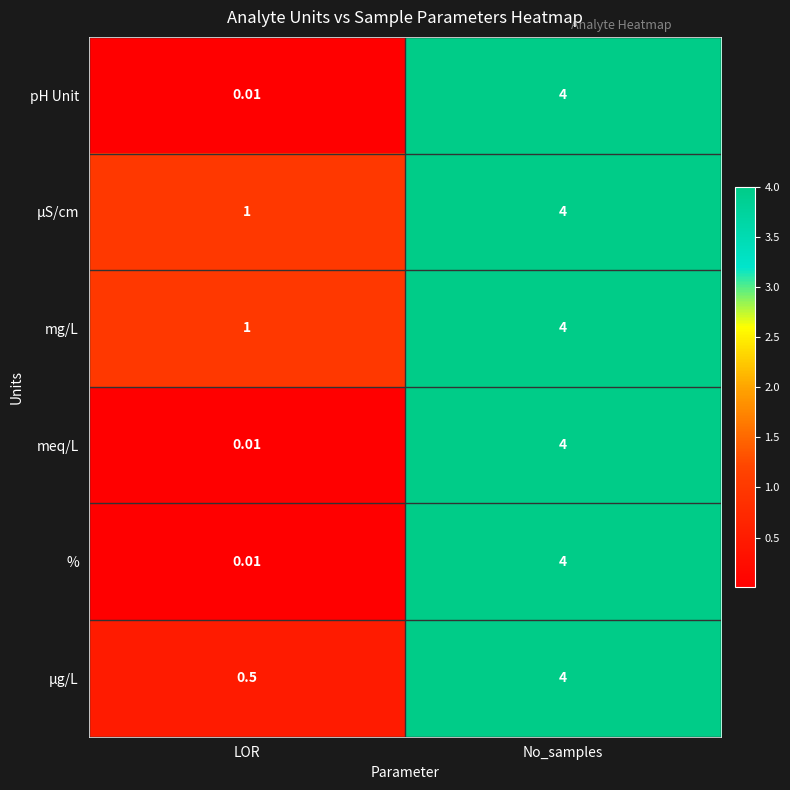

Rank the categories by meq/L value from lowest to highest.

LOR, No_samples